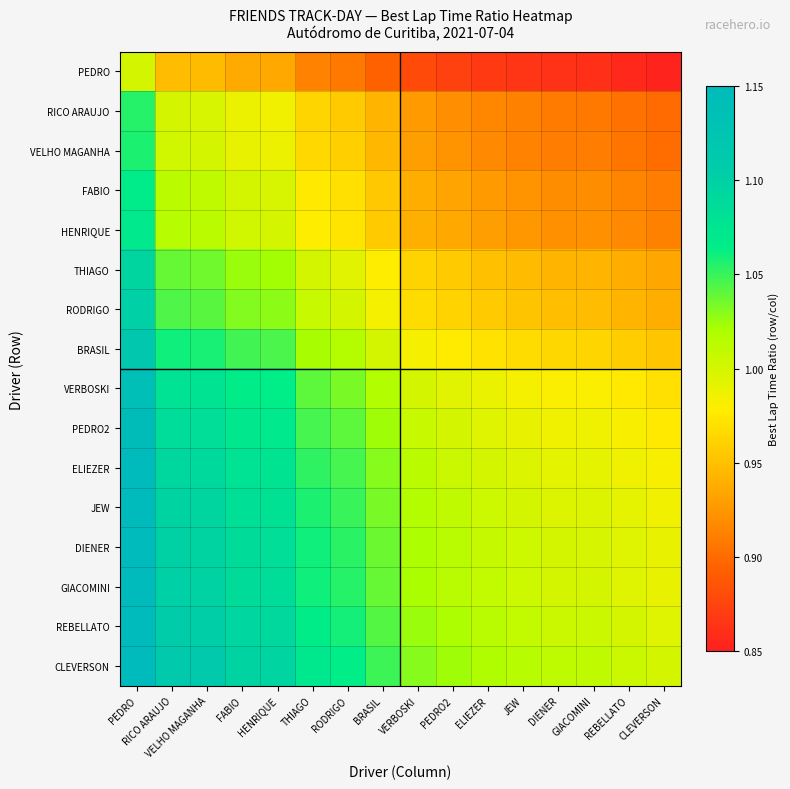

Which series has the largest total across all categories?

CLEVERSON